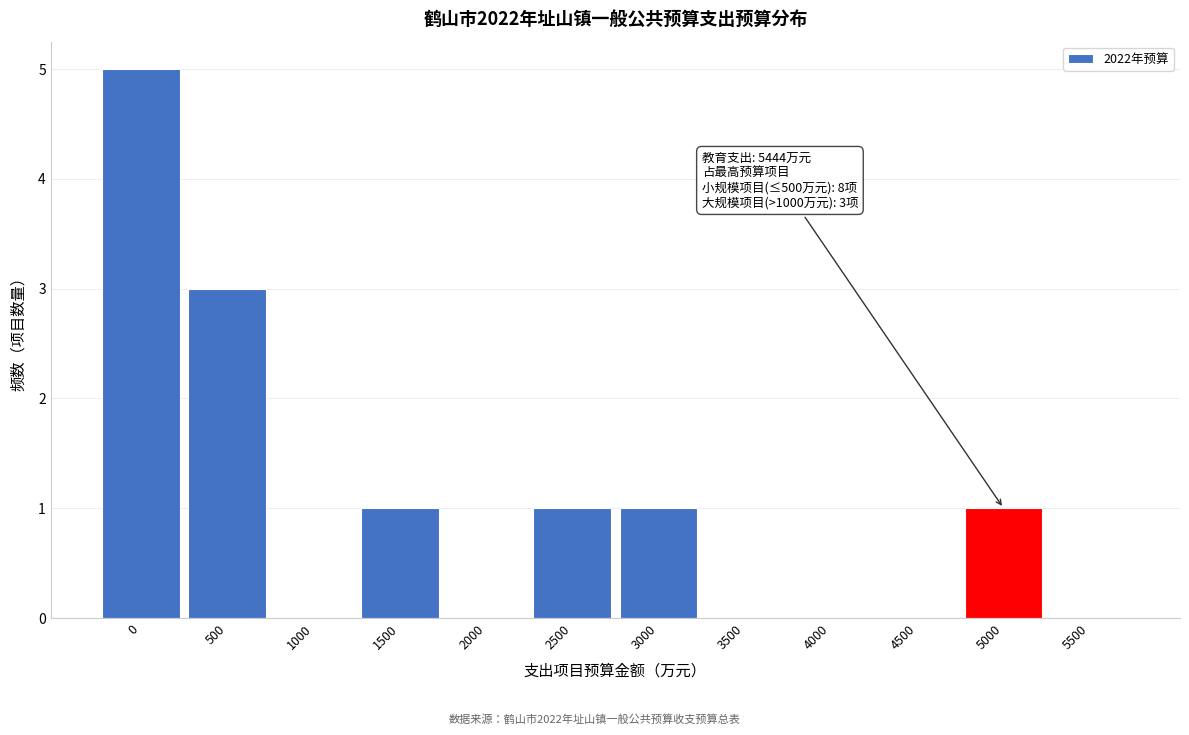

Which has a higher value, 2500 or 2000?

2500